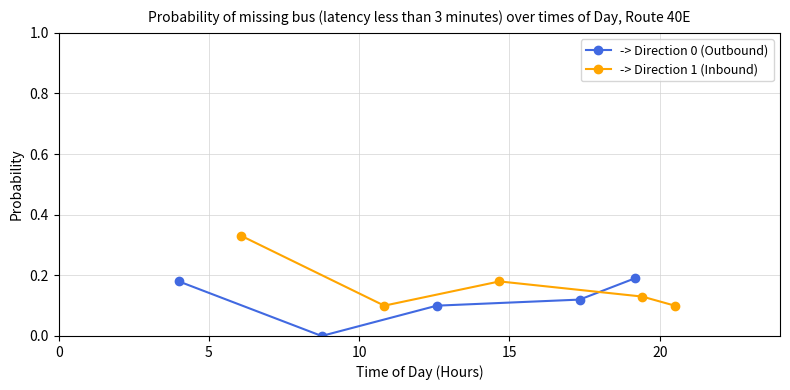

What is the value of the -> Direction 0 (Outbound) point at the 5th from the left?

0.2